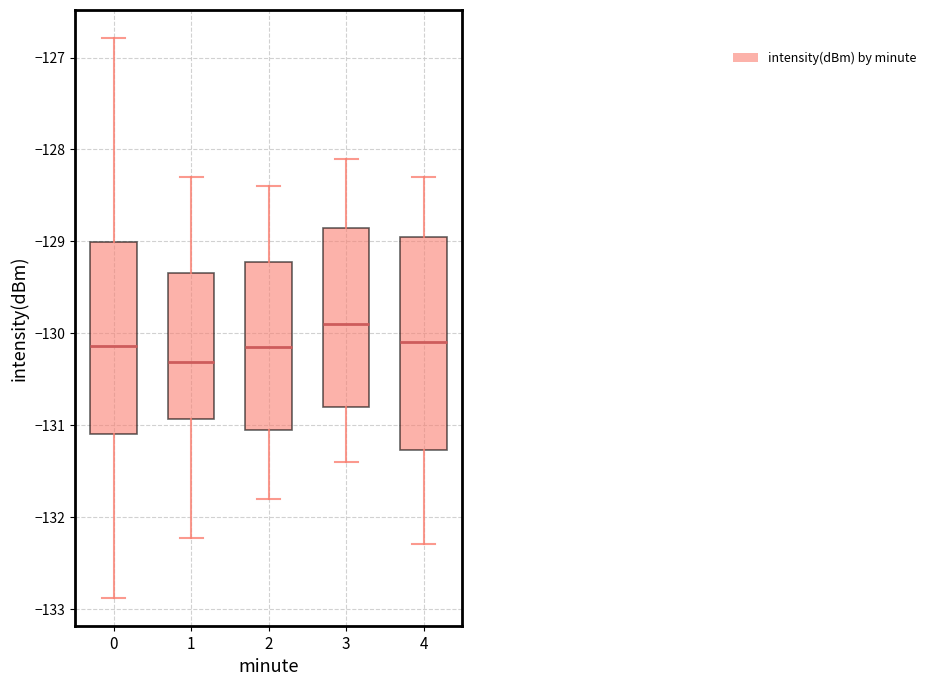

Reading left to right, read every box against the y-axis: the position of its median line, the range the box covers, and the ends of its whiskers. The values are not printed on the chart, so give them approximately, as read against the axis.

0: median -130.1, box -131.1 to -129.0, whiskers -132.9 to -126.8
1: median -130.3, box -130.9 to -129.3, whiskers -132.2 to -128.3
2: median -130.1, box -131.0 to -129.2, whiskers -131.8 to -128.4
3: median -129.9, box -130.8 to -128.8, whiskers -131.4 to -128.1
4: median -130.1, box -131.3 to -128.9, whiskers -132.3 to -128.3